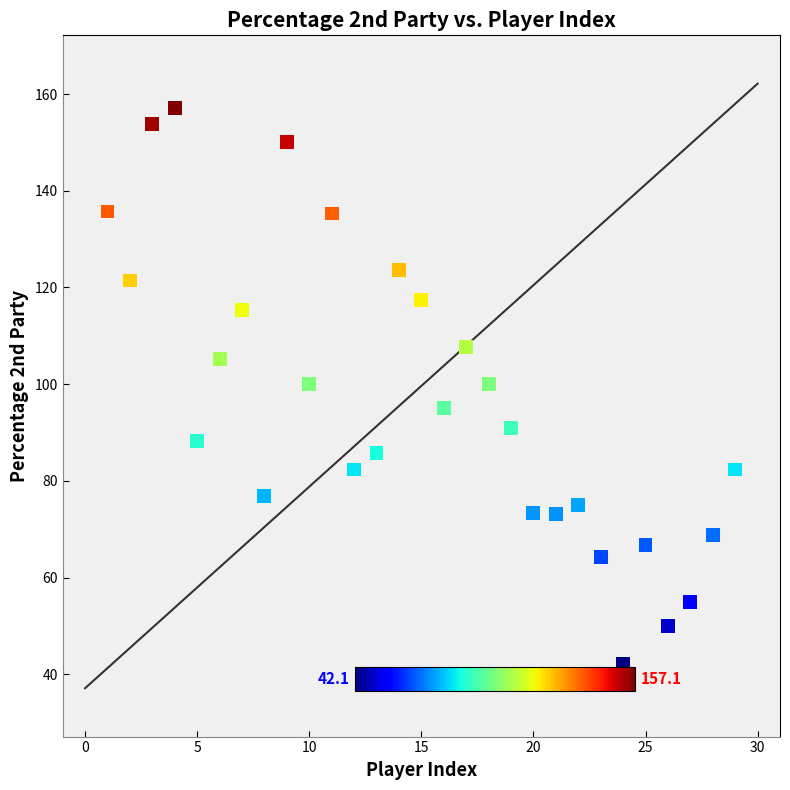

What is the range of X values (max minus min)?

28.0